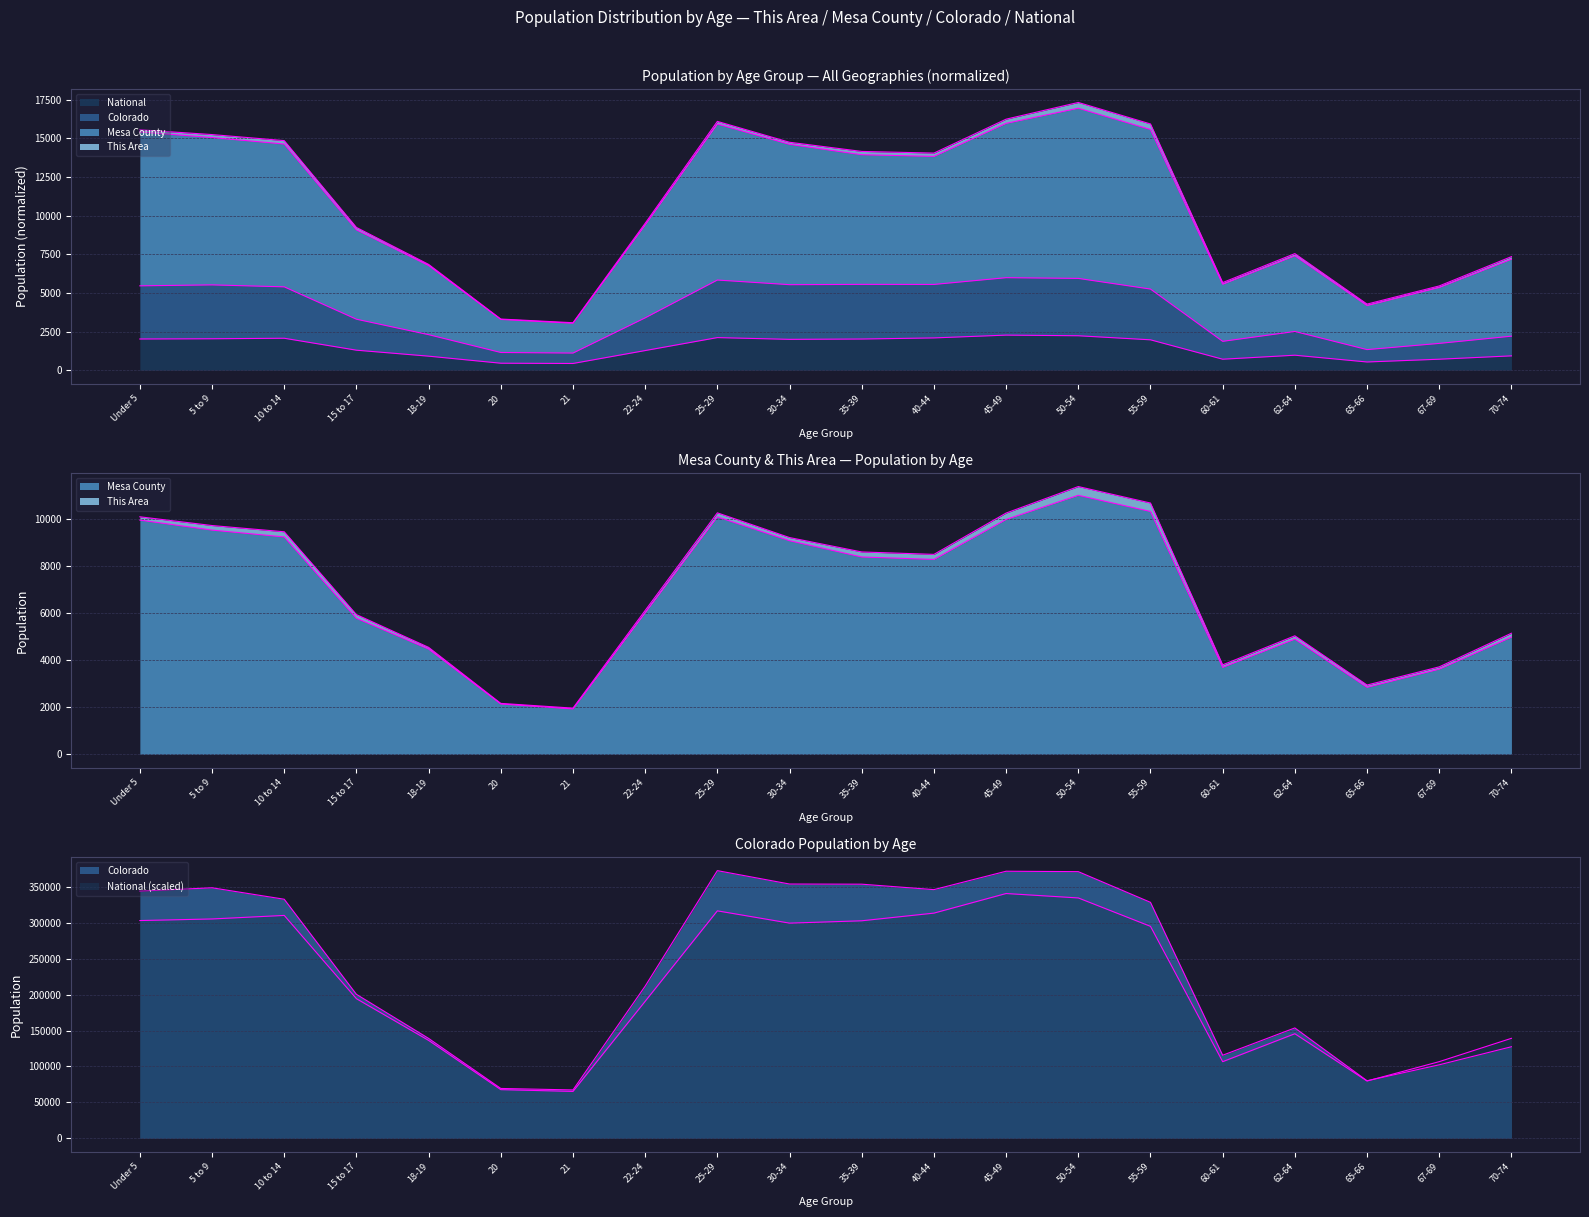

Rank the categories by Mesa County value from highest to lowest.

50-54, 55-59, 25-29, 45-49, Under 5, 5 to 9, 10 to 14, 30-34, 35-39, 40-44, 22-24, 15 to 17, 70-74, 62-64, 18-19, 60-61, 67-69, 65-66, 20, 21